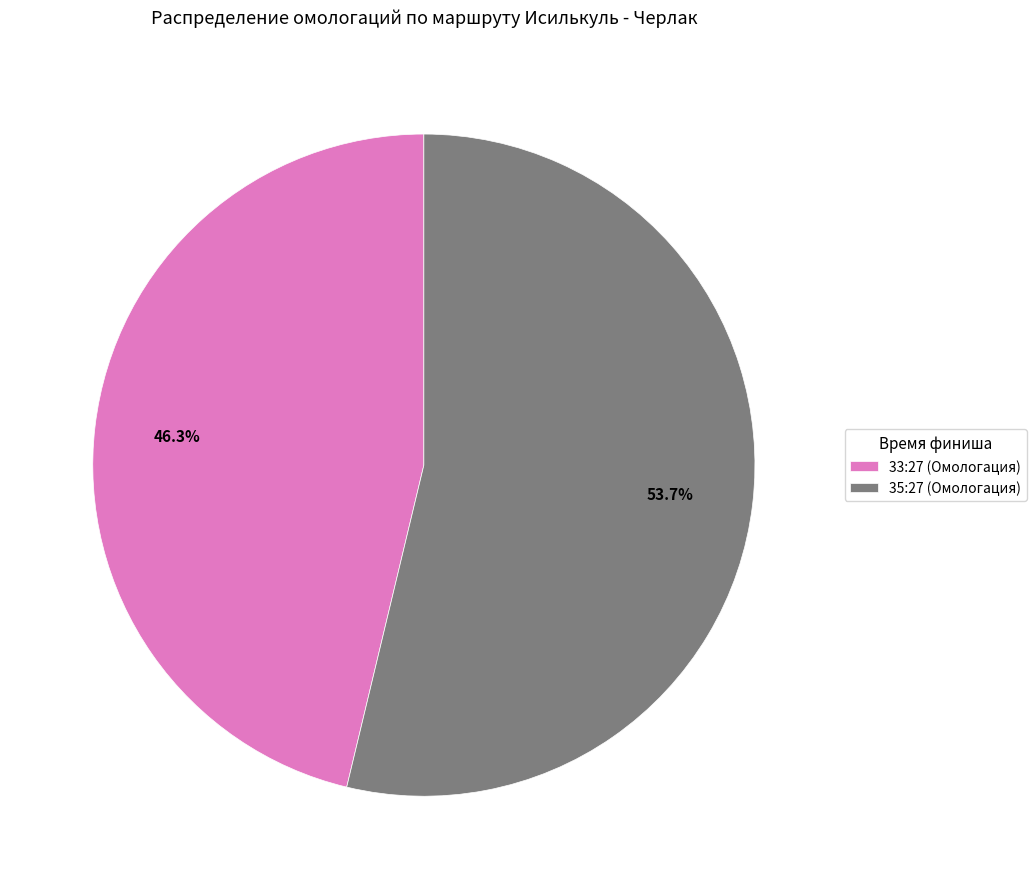

Do 33:27 and 35:27 together represent more than half of the pie?

Yes